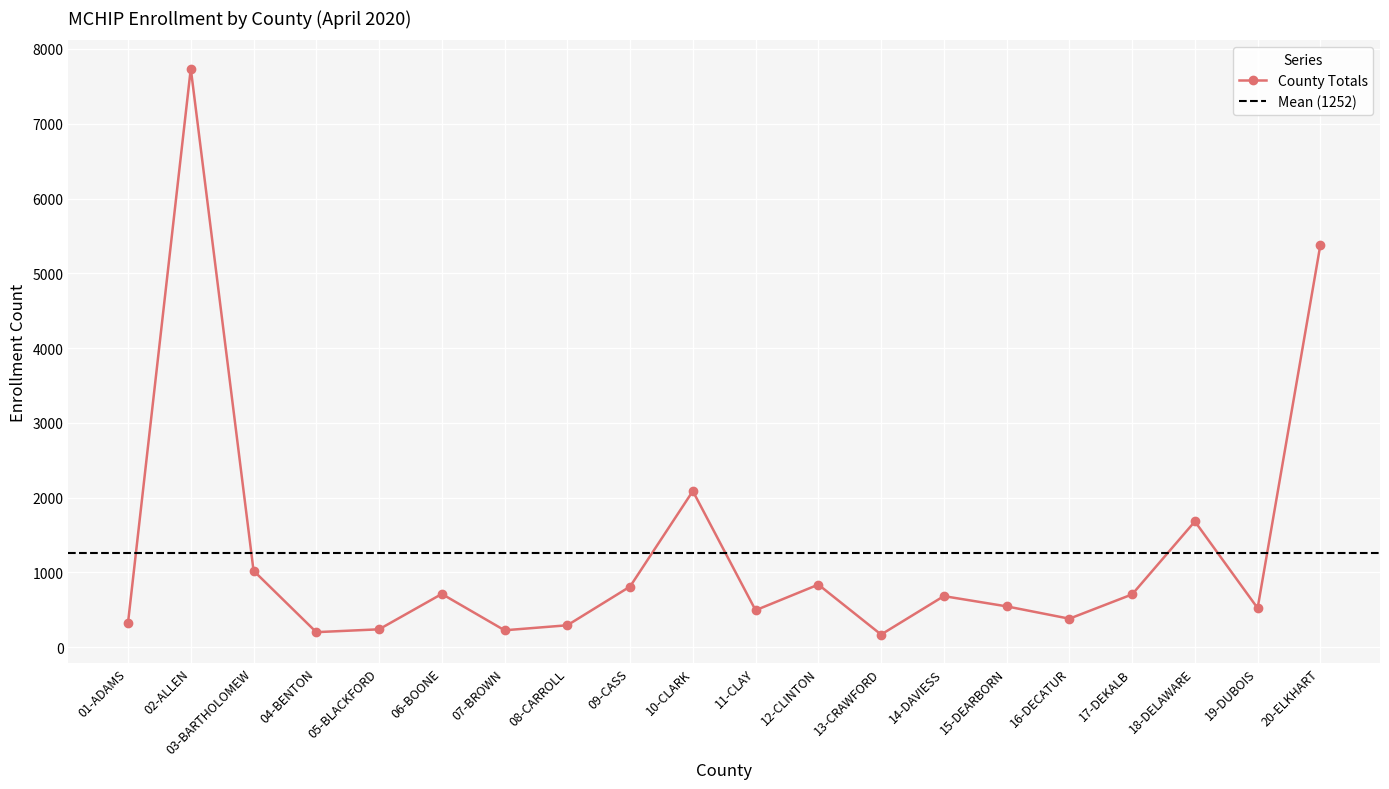

Reading right to left, what are all the values shown in this chart?

20-ELKHART=5380	19-DUBOIS=521	18-DELAWARE=1681	17-DEKALB=705	16-DECATUR=380	15-DEARBORN=545	14-DAVIESS=682	13-CRAWFORD=168	12-CLINTON=836	11-CLAY=493	10-CLARK=2087	09-CASS=810	08-CARROLL=292	07-BROWN=225	06-BOONE=711	05-BLACKFORD=238	04-BENTON=200	03-BARTHOLOMEW=1022	02-ALLEN=7737	01-ADAMS=328